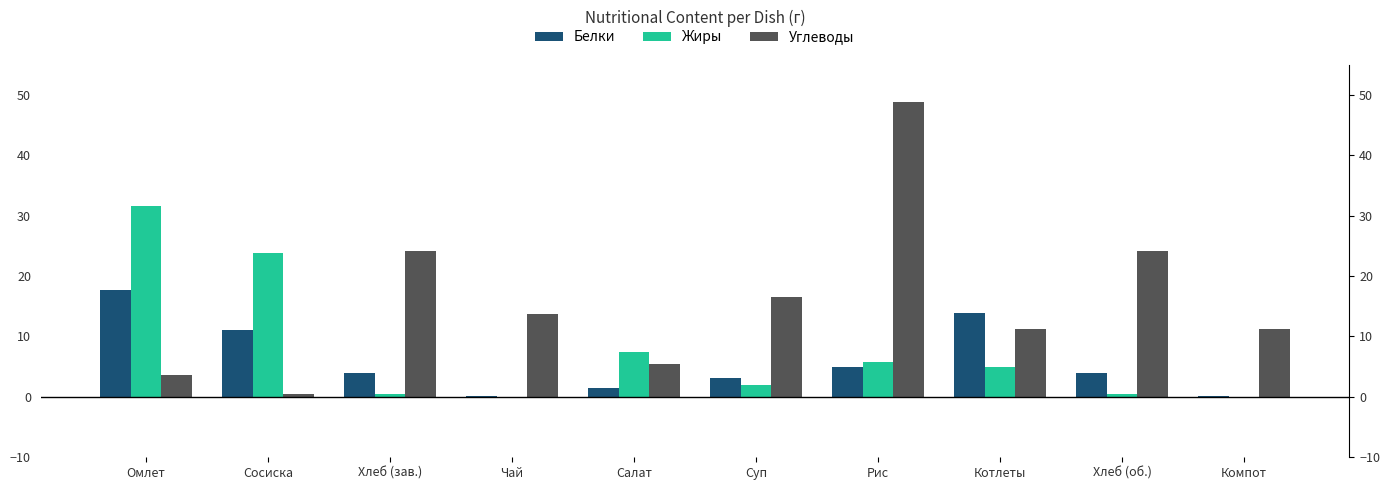

Which series has the largest range (max minus min)?

Углеводы